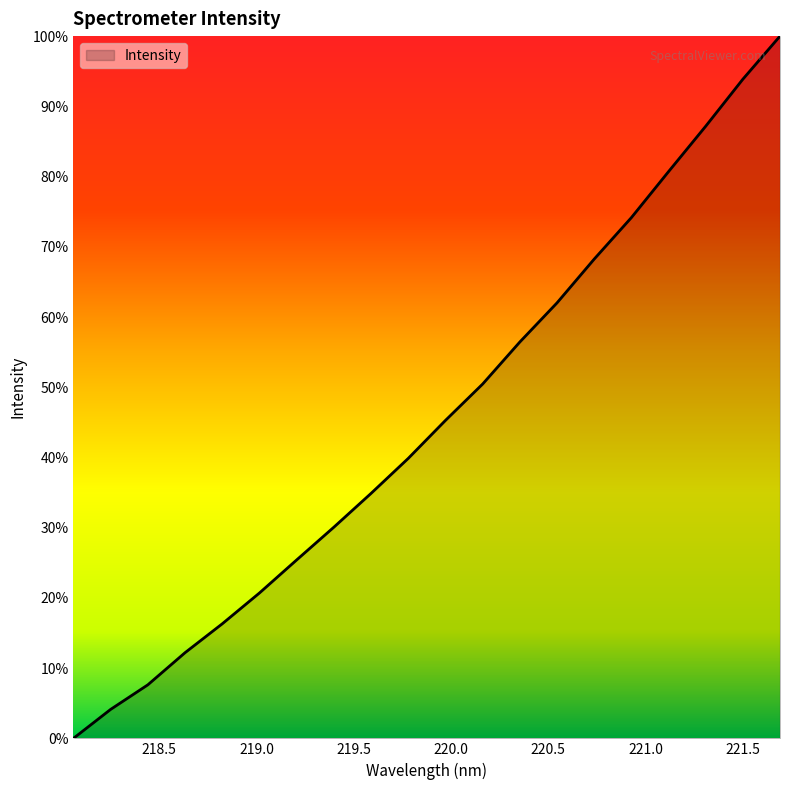

Does the chart display data point markers on the line(s)?

No